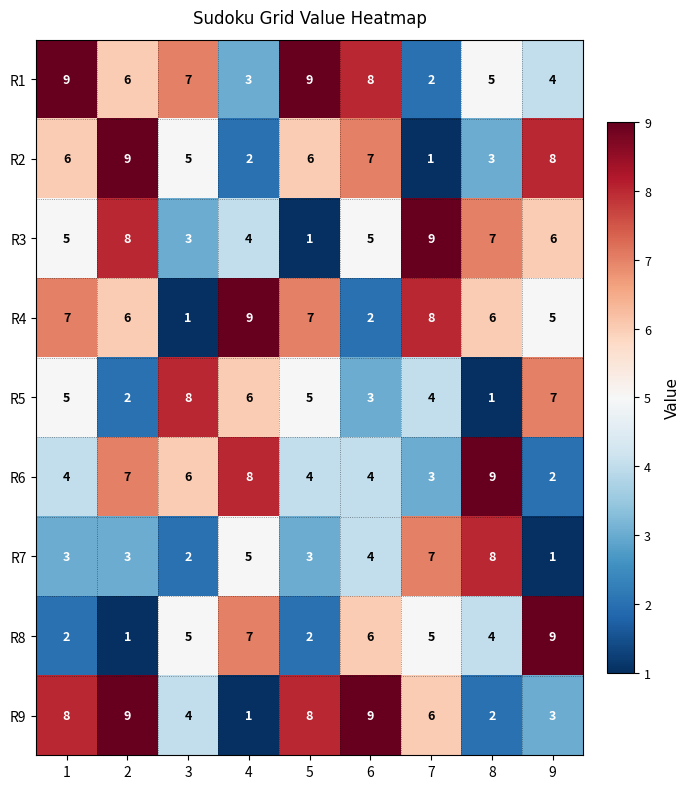

How many categories are shown in the chart?

9